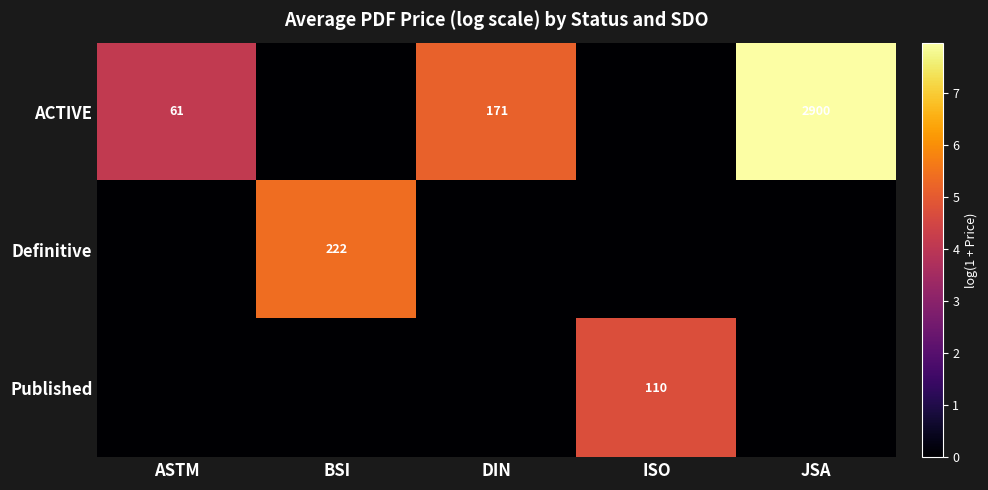

Is it true that ACTIVE equals 3994 at JSA?

False